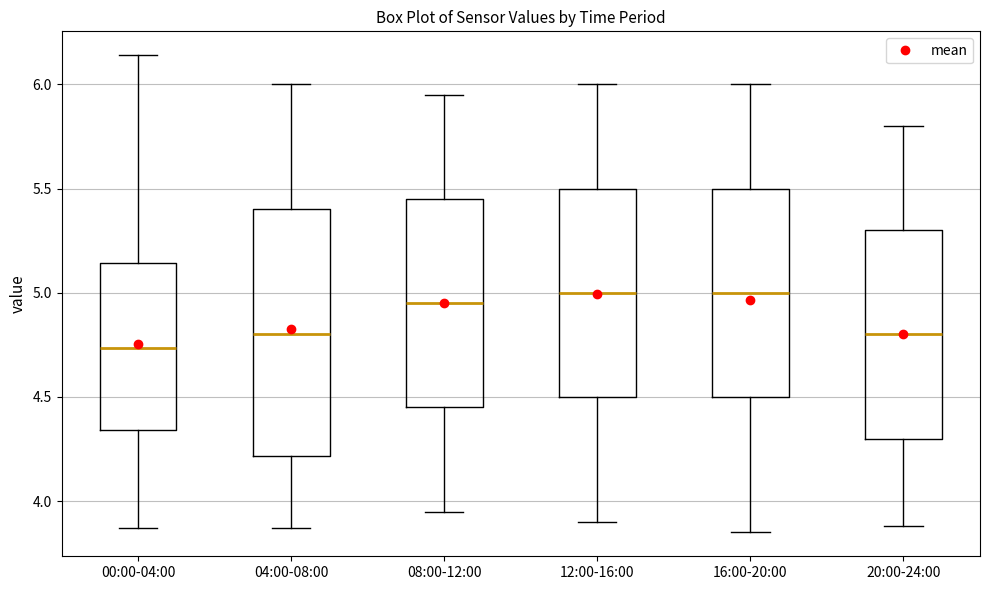

Which box has the lowest median line?

00:00-04:00